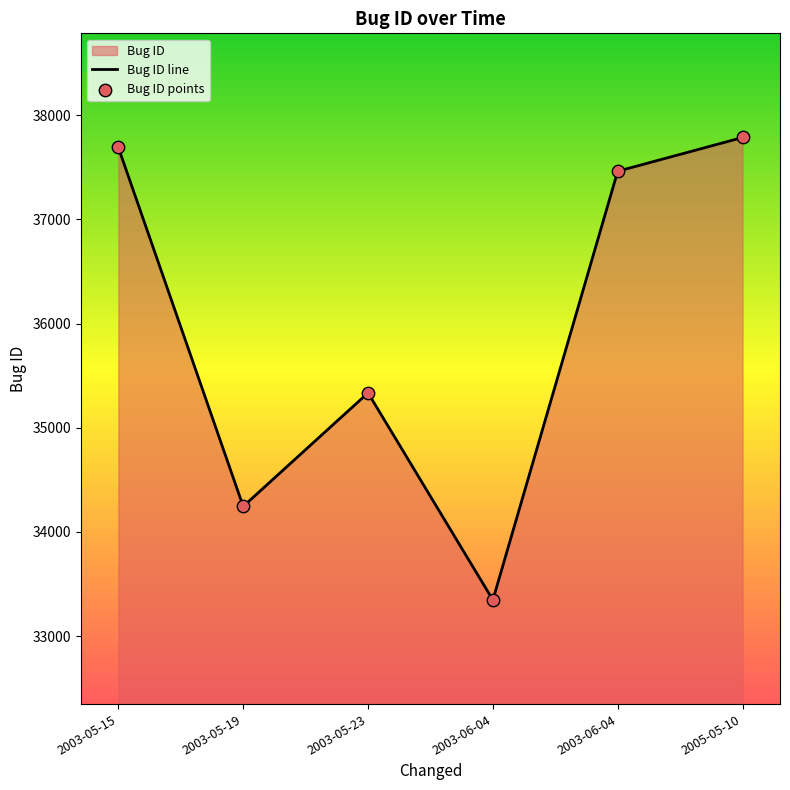

How many values are below 37463?

3